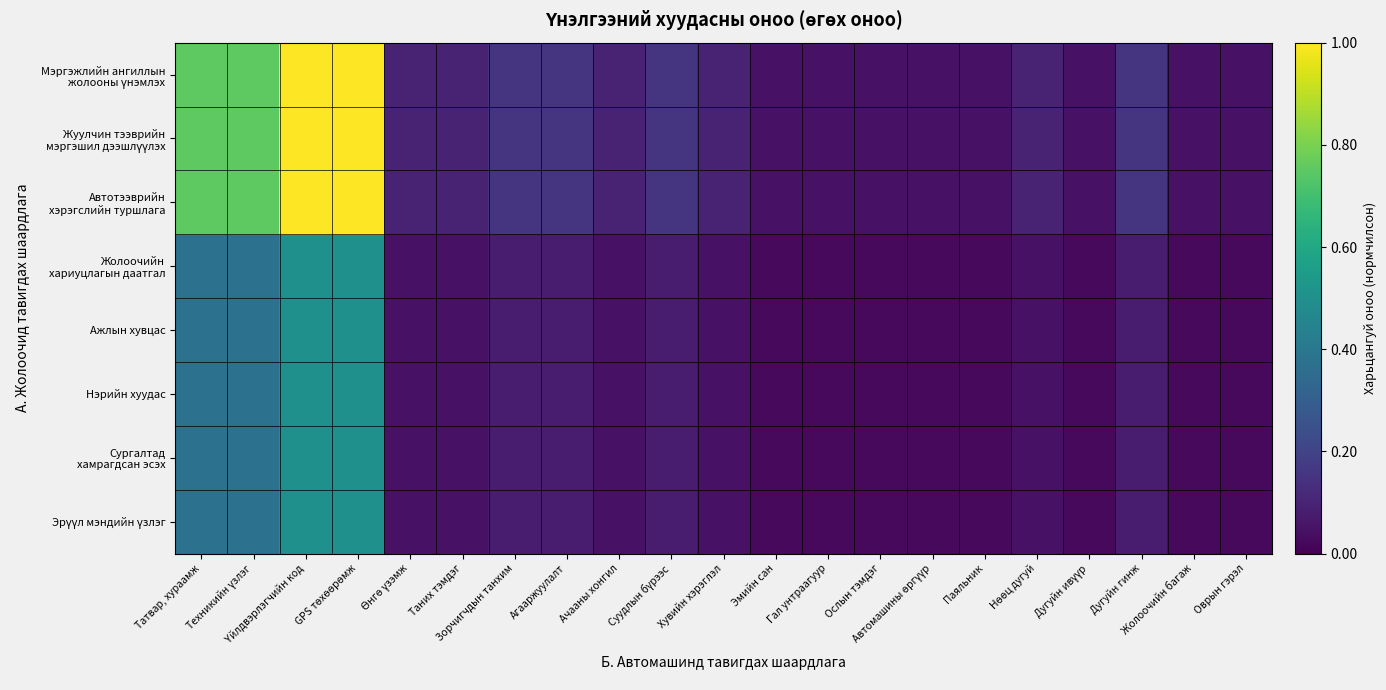

At how many categories does at least one series exceed 0?

21